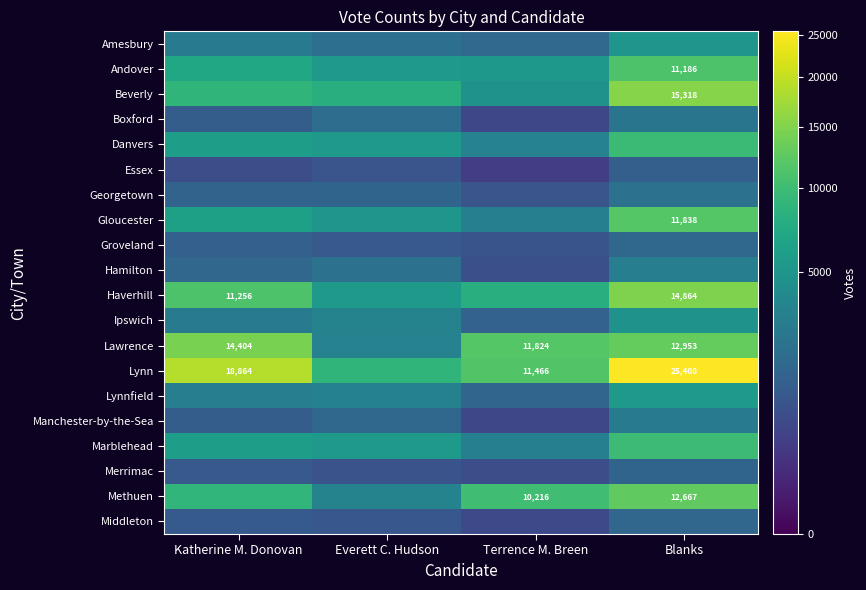

What is the sum of the Lawrence values at Terrence M. Breen and Blanks?

24777